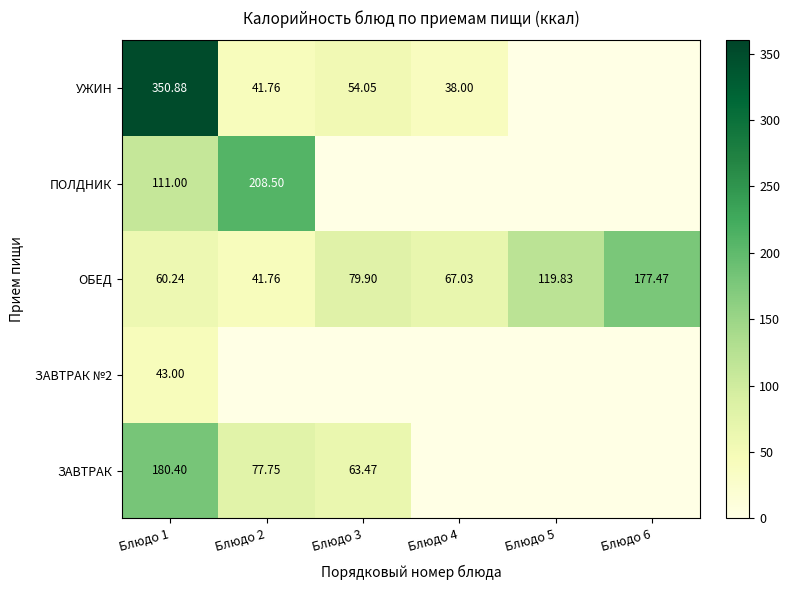

What is the difference between the highest and lowest values at Блюдо 6?

177.5